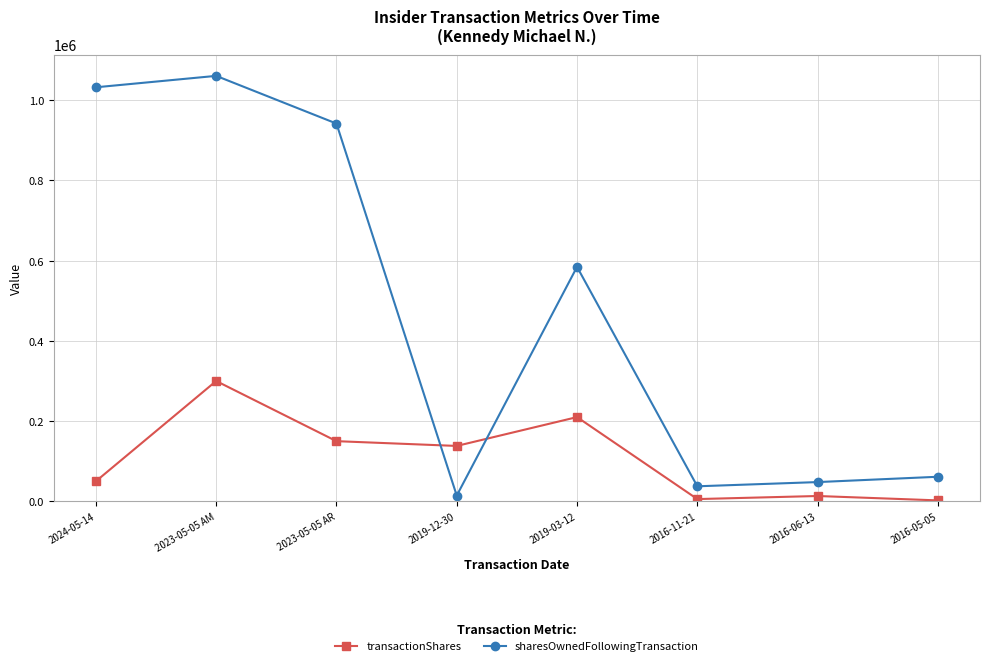

The sharesOwnedFollowingTransaction series shows 1060730 at 2023-05-05 AM. True or false?

True